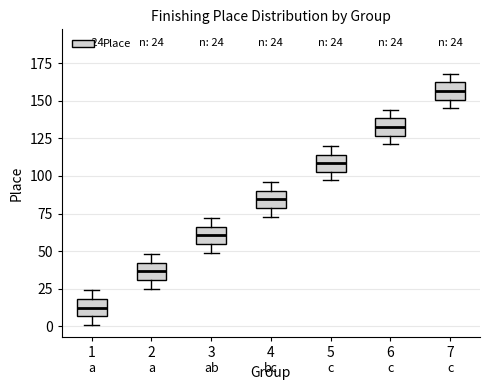

Which box has the lowest median line?

1